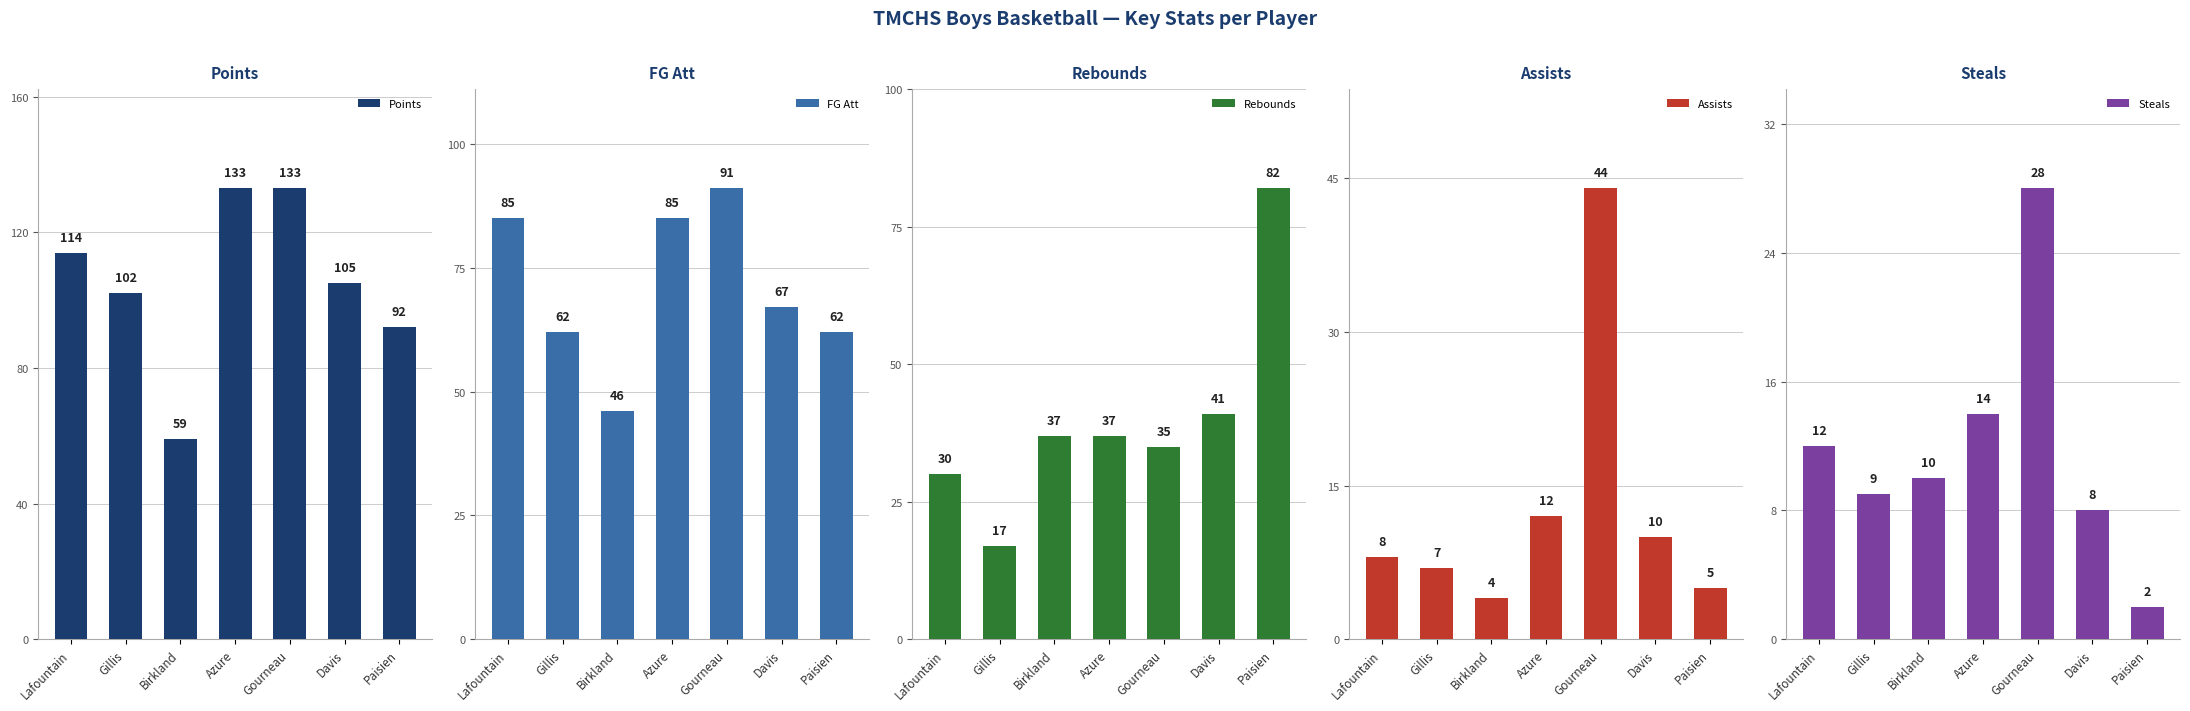

At which category does the chart reach its peak across all series?

Azure